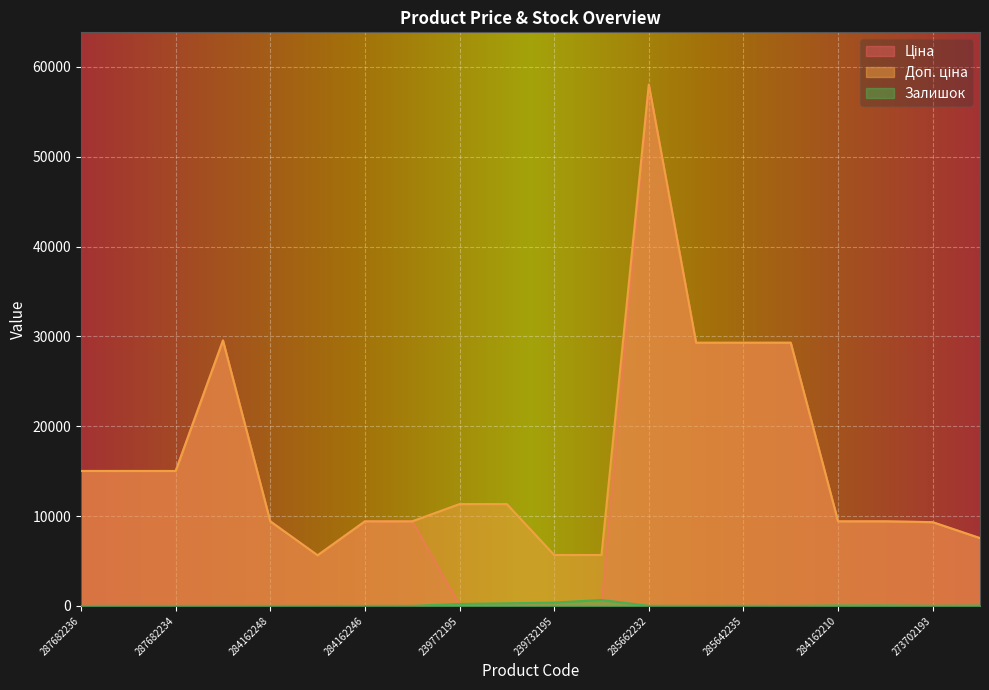

How many lines are shown in the chart?

3